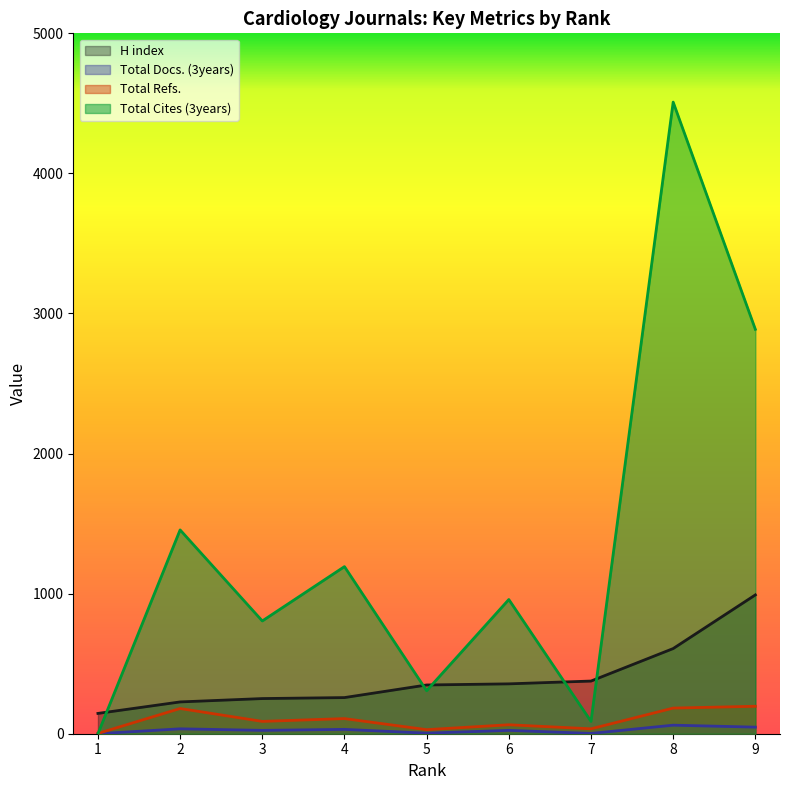

List the series in order of their peak value, highest first.

Total Cites (3years), H index, Total Refs., Total Docs. (3years)